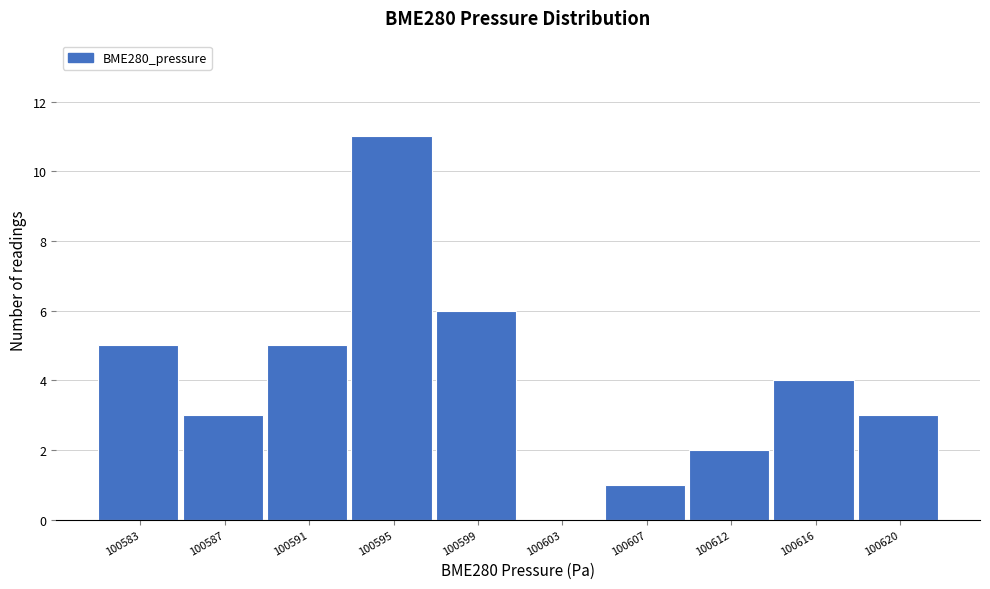

Between 100603 and 100599, which is larger?

100599